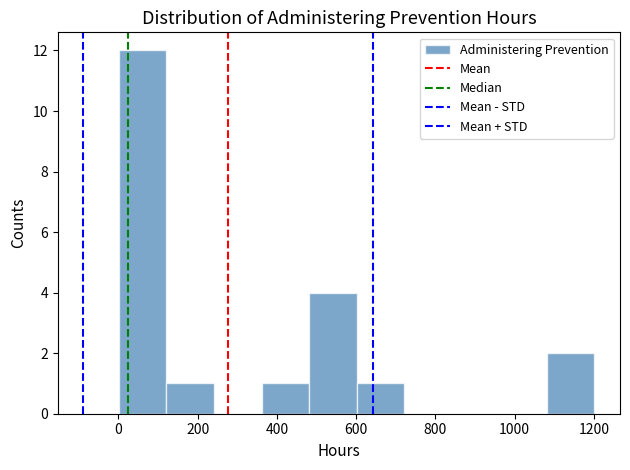

Reading left to right, list every bar in this chart as the range it spans on the x-axis followed by its height. Neither the bar edges nor the heights are printed on the chart, so give them approximately, as read against the axes.

0 to 120: 12
120 to 240: 1
240 to 360: 0
360 to 480: 1
480 to 600: 4
600 to 720: 1
720 to 840: 0
840 to 960: 0
960 to 1080: 0
1080 to 1200: 2